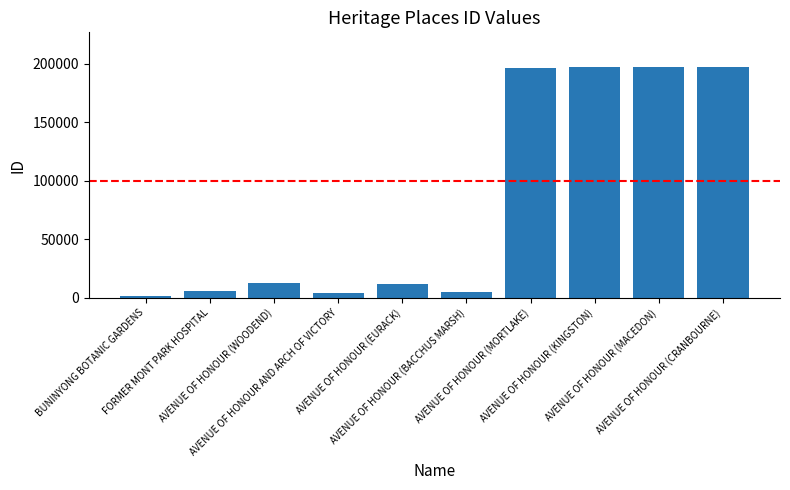

The value at BUNINYONG BOTANIC GARDENS is 1720. True or false?

True